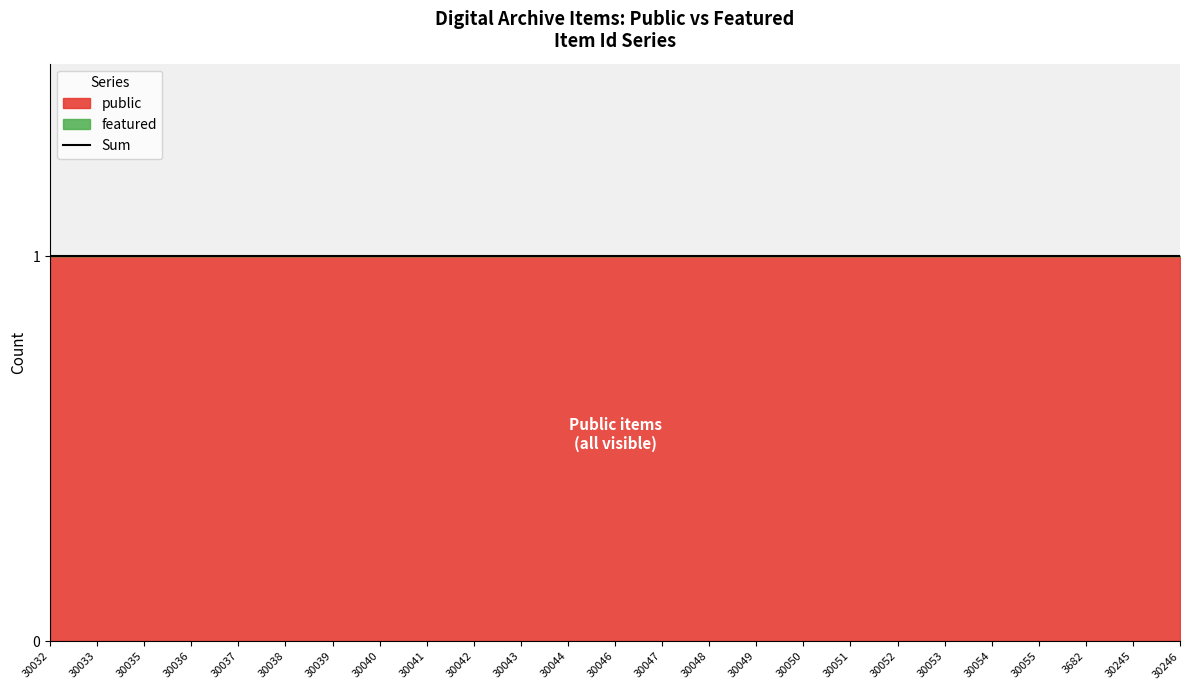

Reading left to right, what are all the values shown in this chart?

public: 1	1	1	1	1	1	1	1	1	1	1	1	1	1	1	1	1	1	1	1	1	1	1	1	1
featured: 0	0	0	0	0	0	0	0	0	0	0	0	0	0	0	0	0	0	0	0	0	0	0	0	0